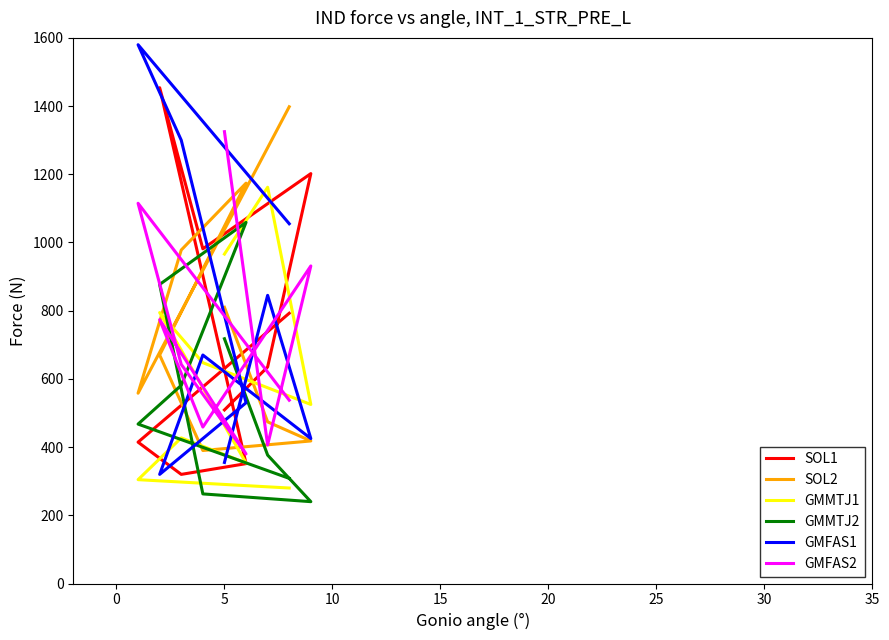

What is the minimum value shown in the chart?

240.0